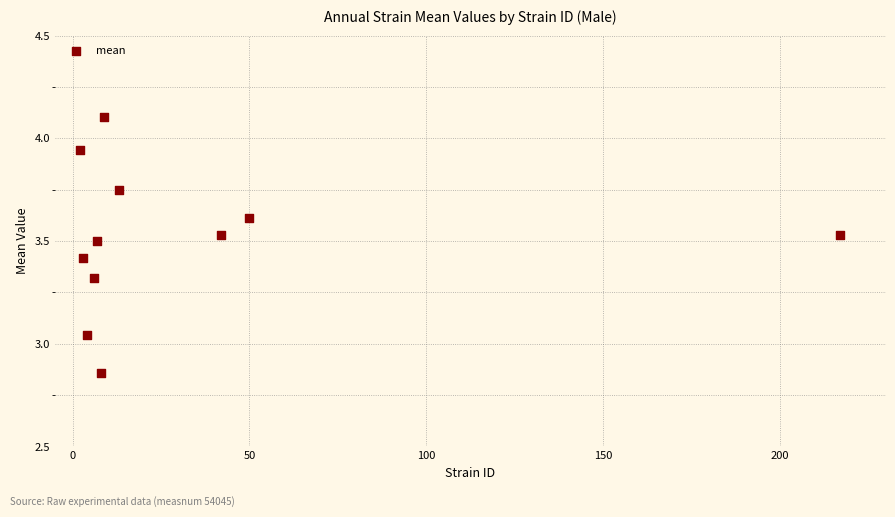

What is the range of X values (max minus min)?

215.0